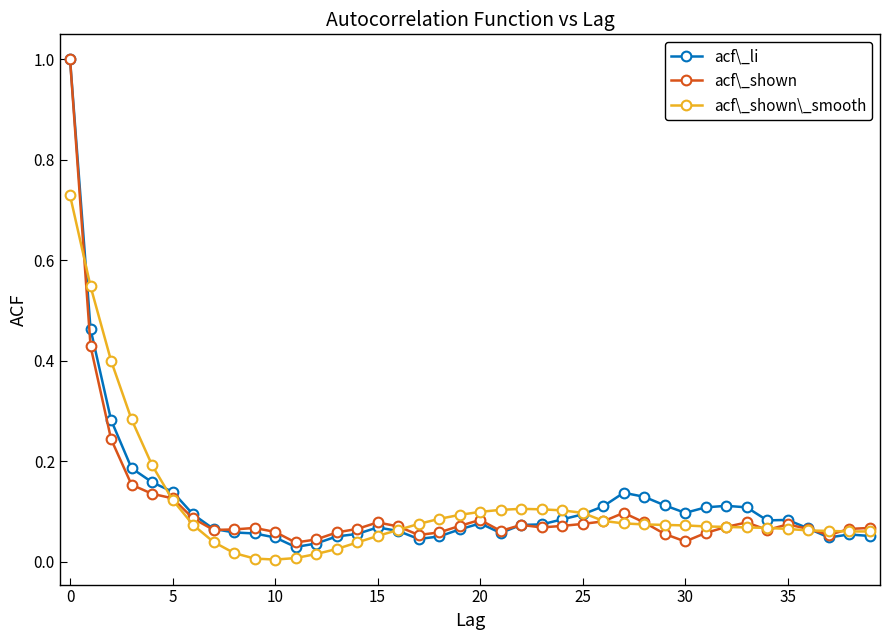

What is the greatest value displayed?

1.0